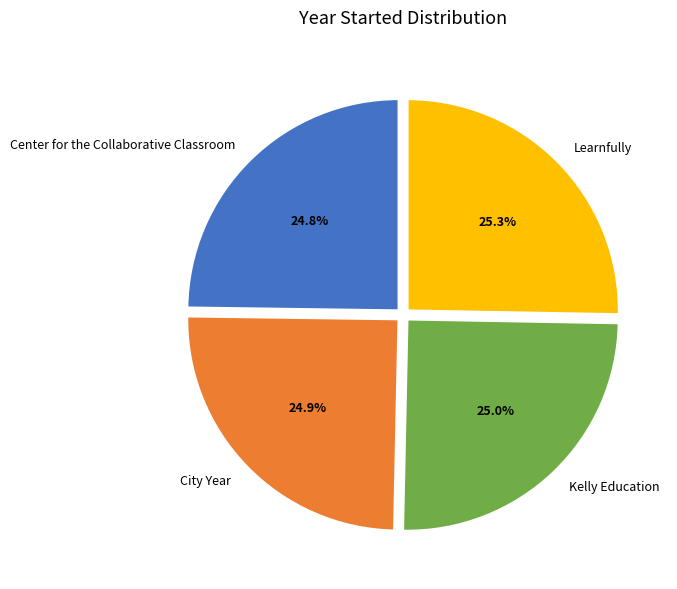

Approximately how many times larger is the value at Center for the Collaborative Classroom compared to Kelly Education?

1.0